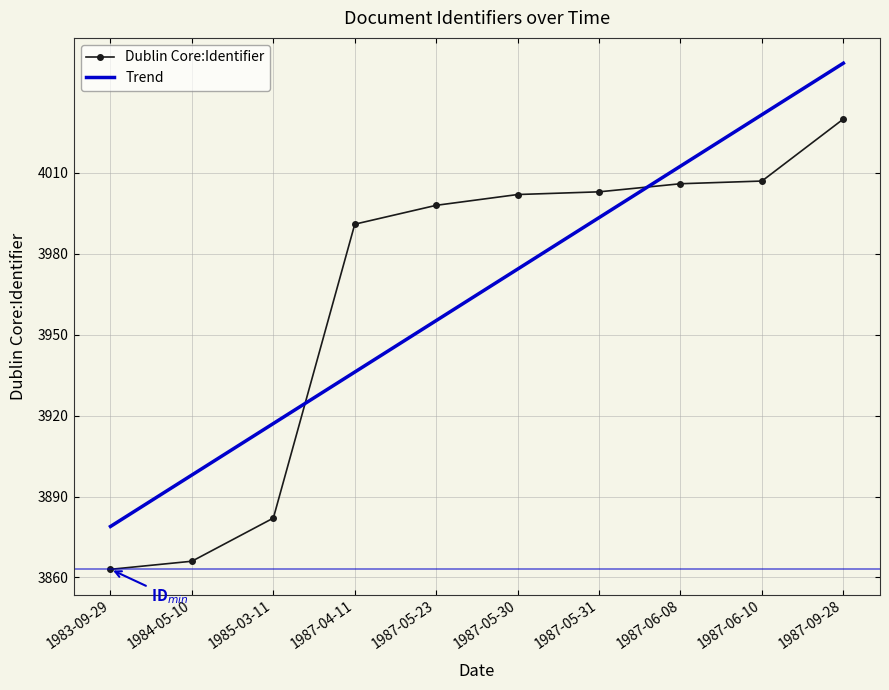

Count the number of values greater than 4002.

4